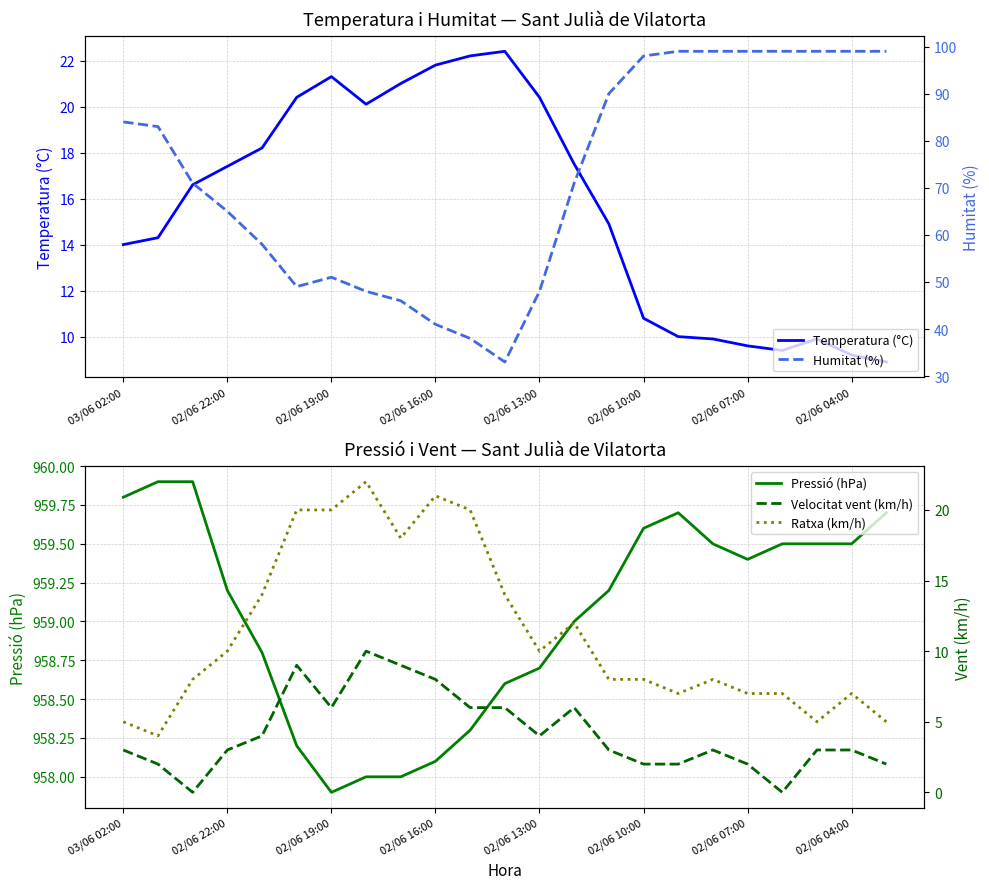

True or false: Pressió (hPa) and Velocitat vent (km/h) cross at least once.

False